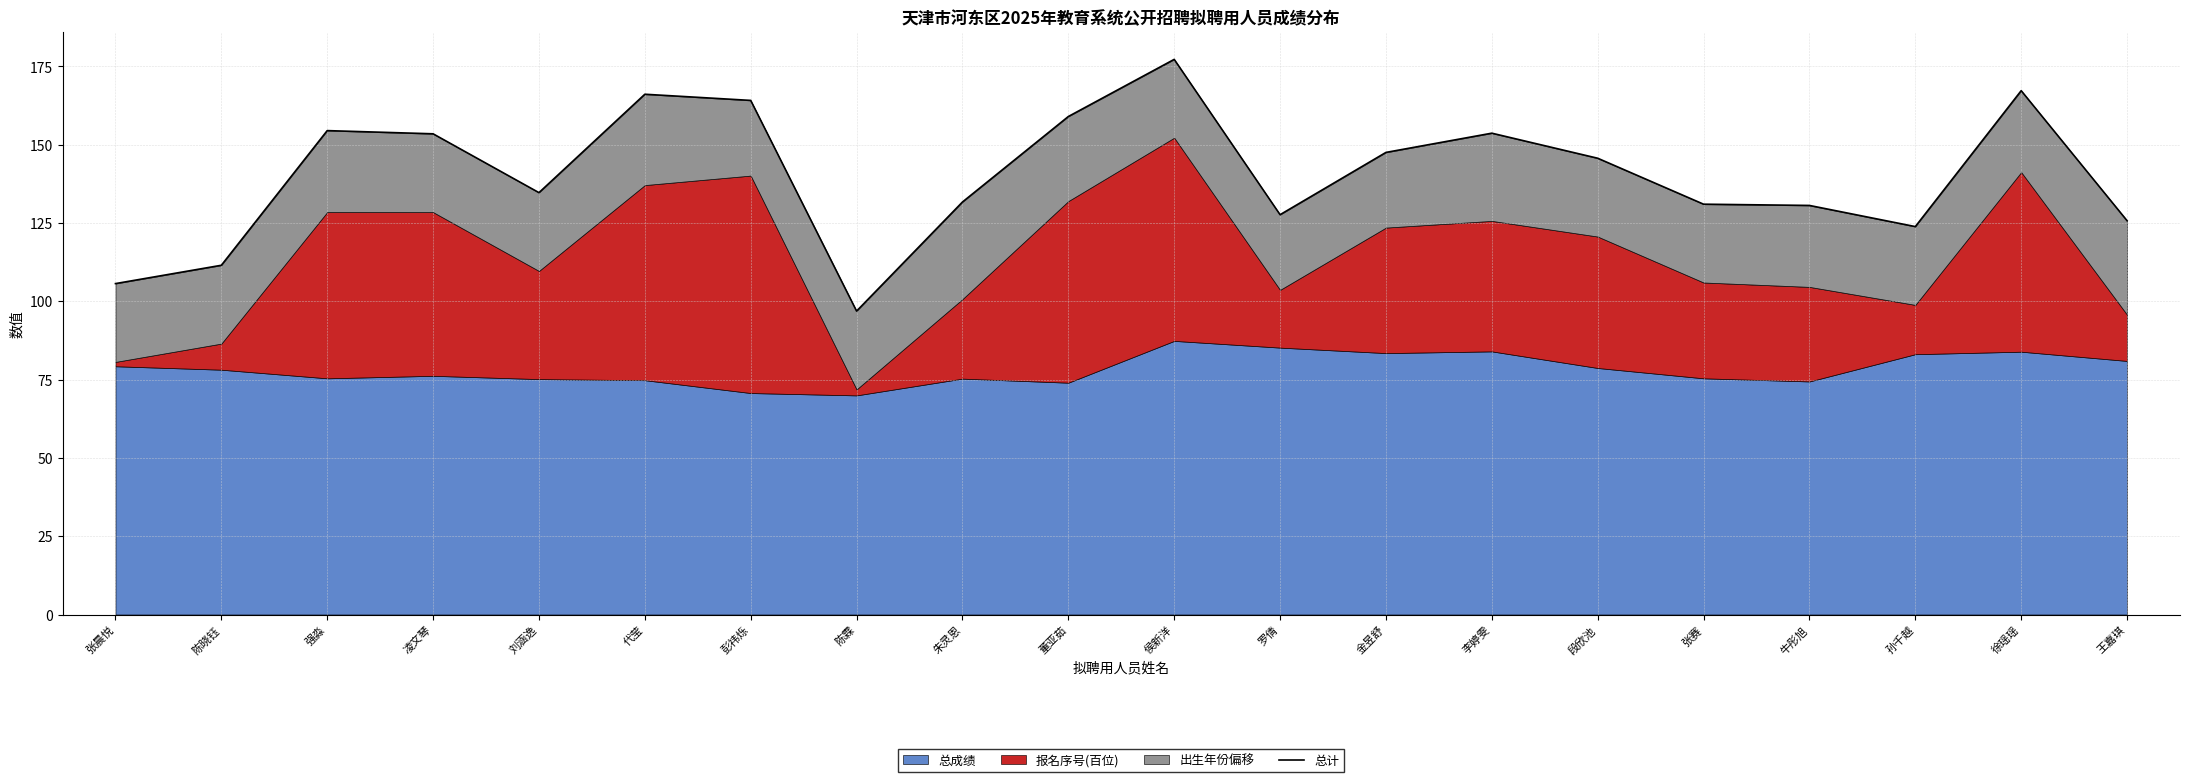

Reading left to right, what are all the values shown in this chart?

105.6	111.5	154.5	153.5	134.7	166.1	164.1	96.9	131.7	159.0	177.2	127.6	147.5	153.7	145.7	131.0	130.6	123.8	167.2	125.7